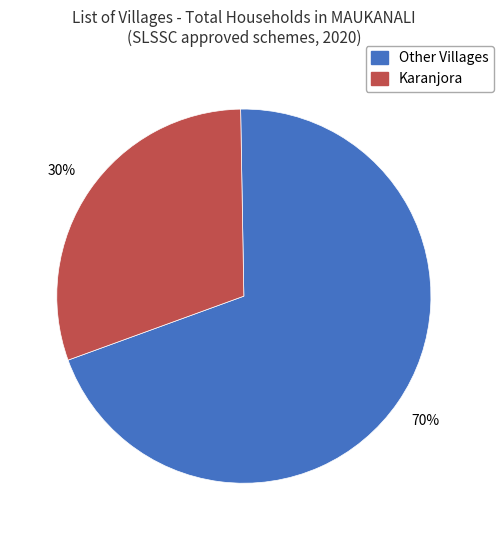

To the nearest percent, what is the average slice percentage?

50%